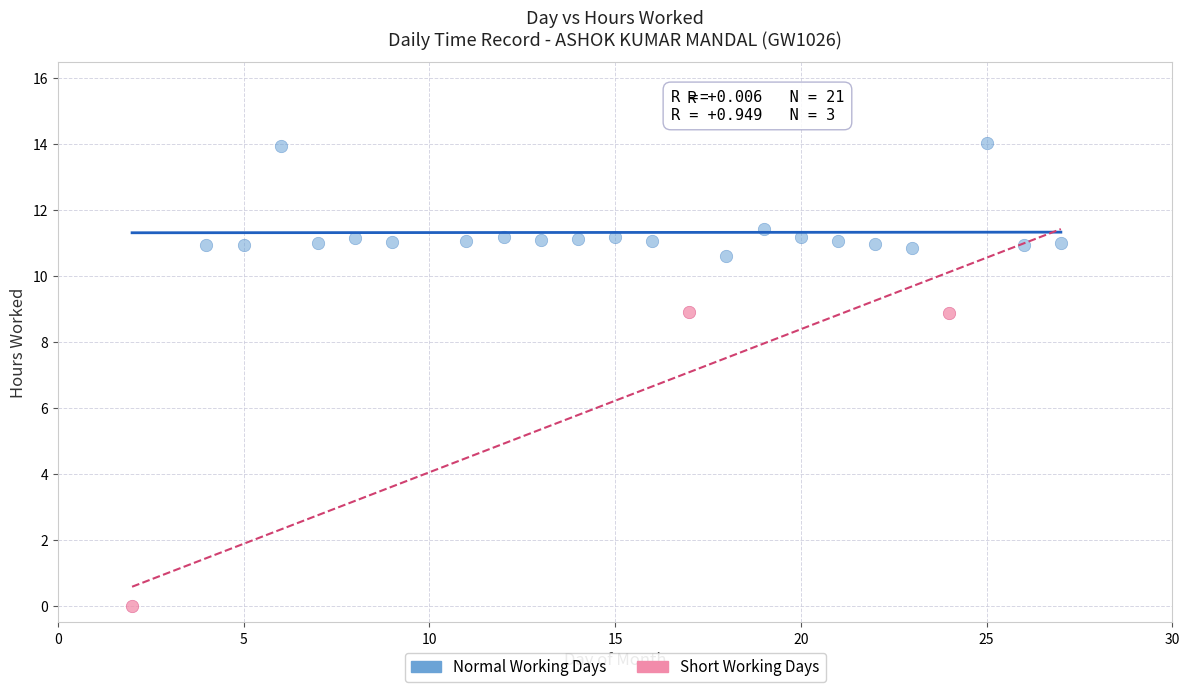

What are all the series names shown in the legend?

Normal Working Days, Short Working Days